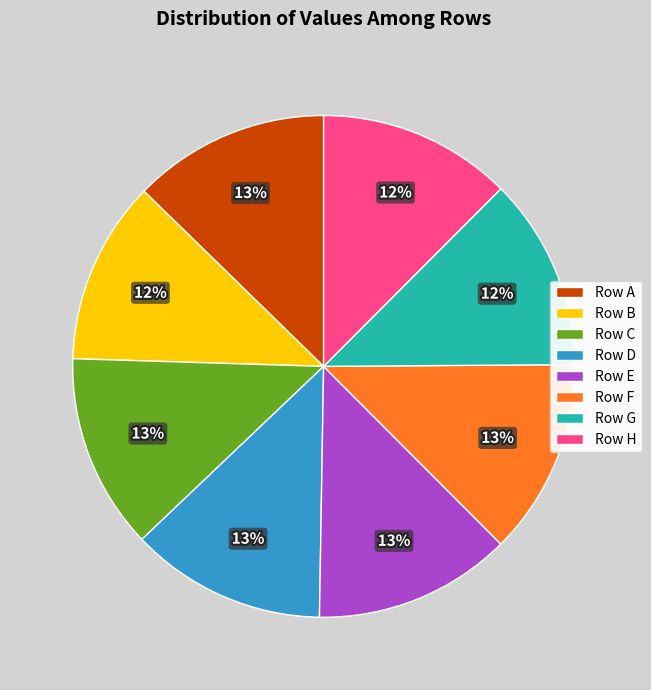

Approximately how many times larger is the value at Row C compared to Row B?

1.1